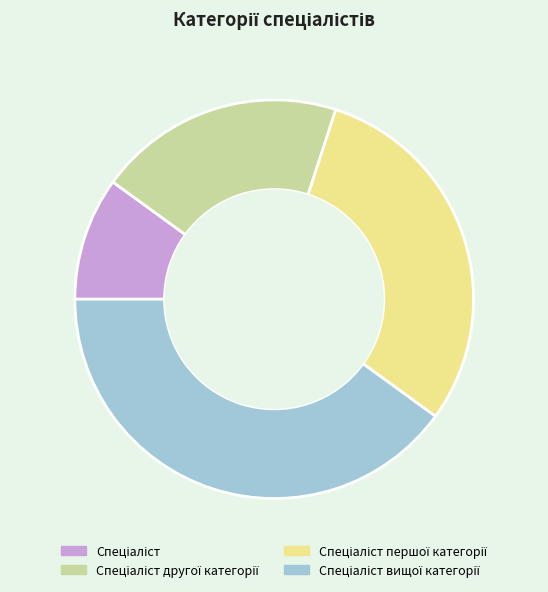

Is there a majority slice in this chart?

No